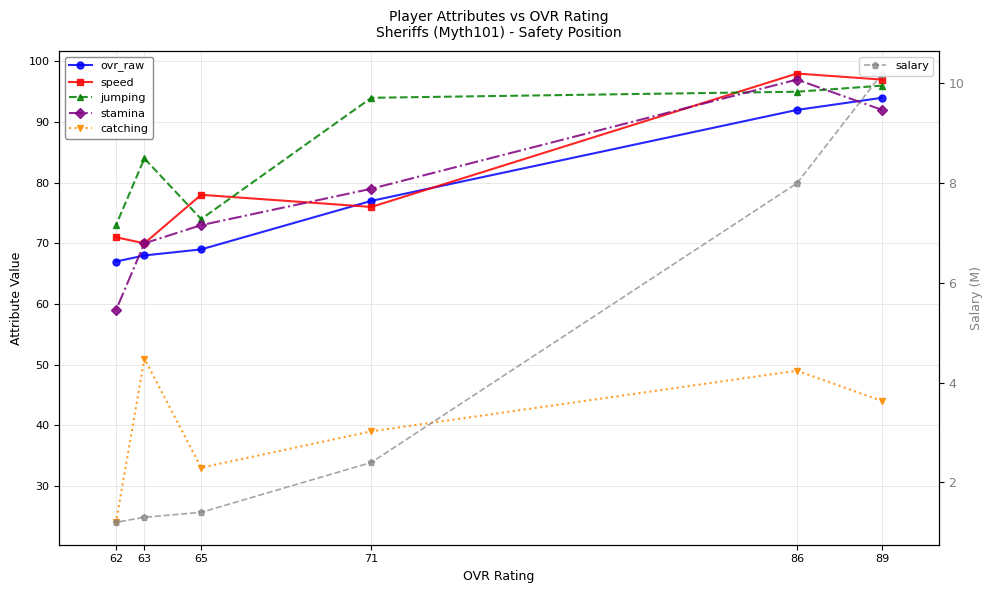

At how many categories does at least one series exceed 39?

6